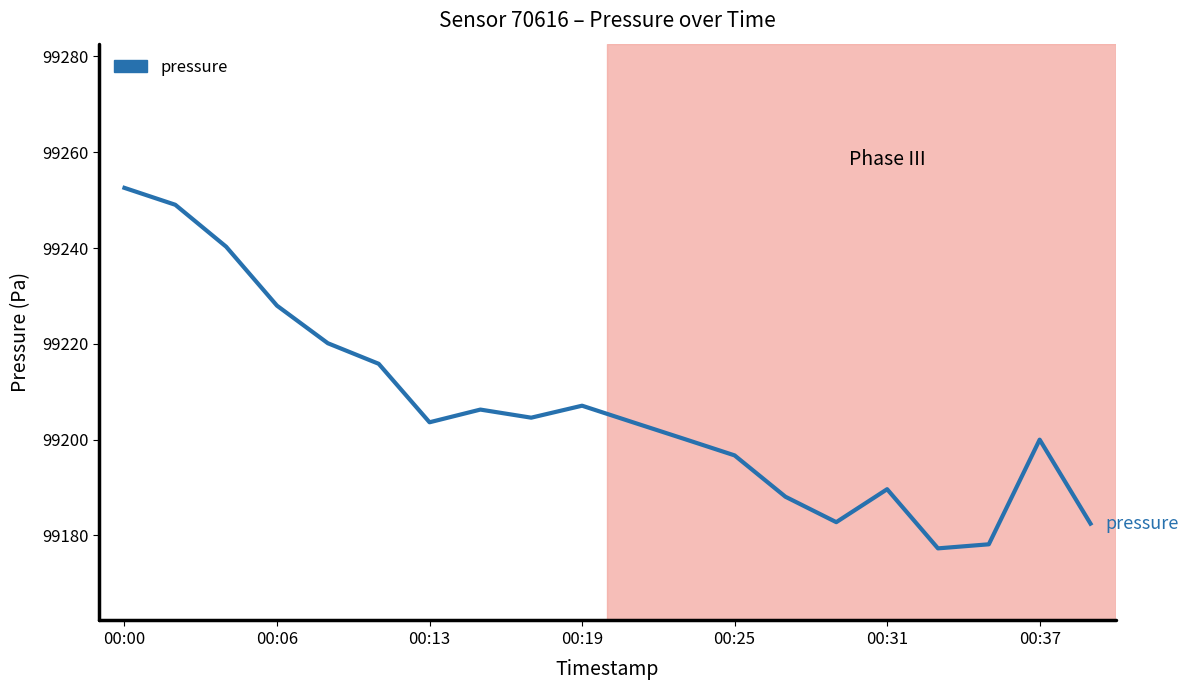

What is the minimum value shown in the chart?

99177.3